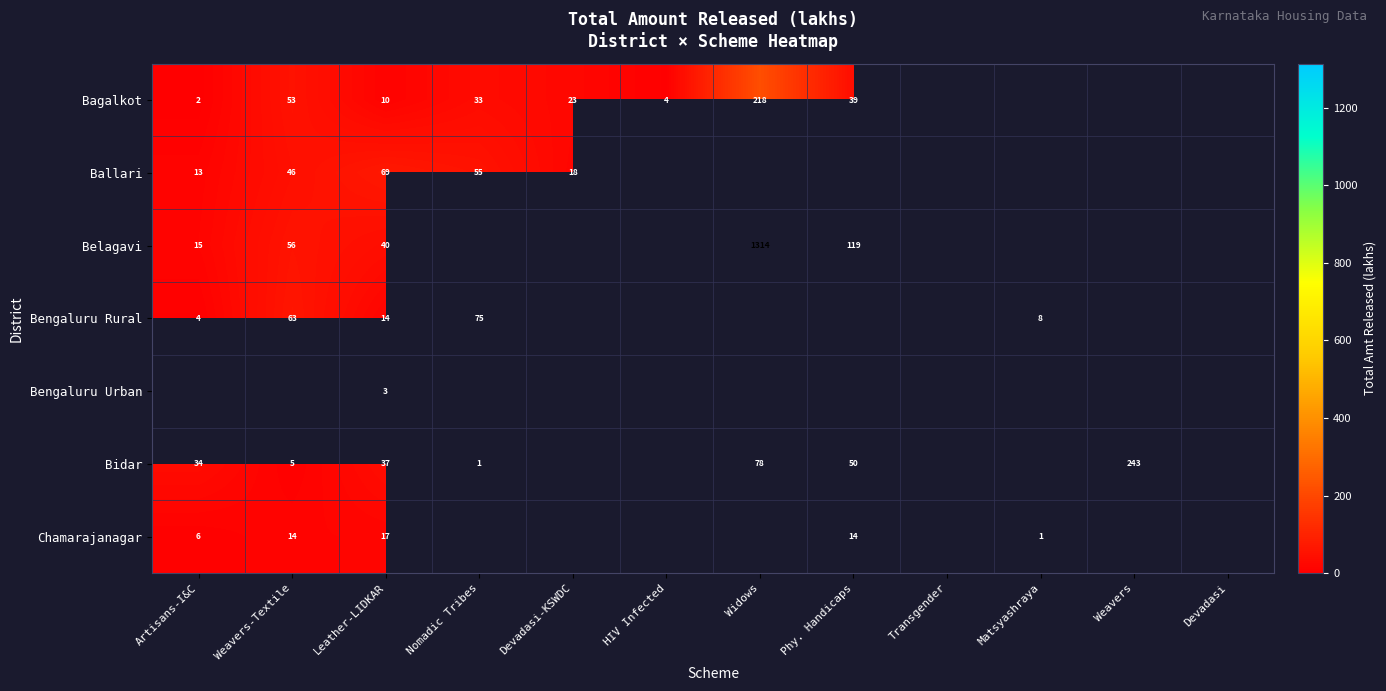

Is it true that Ballari equals 18.0 at Devadasi-KSWDC?

True